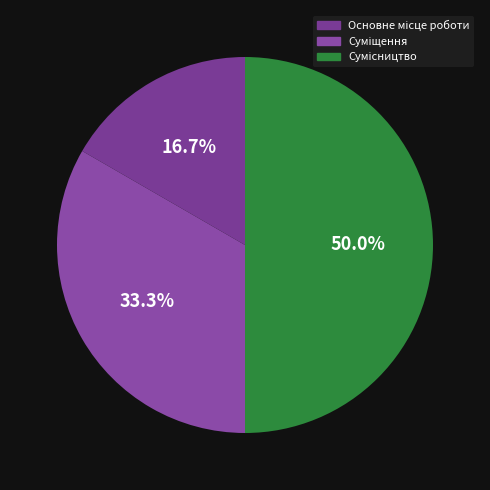

The Суміщення slice represents 46% of the pie. True or false?

False